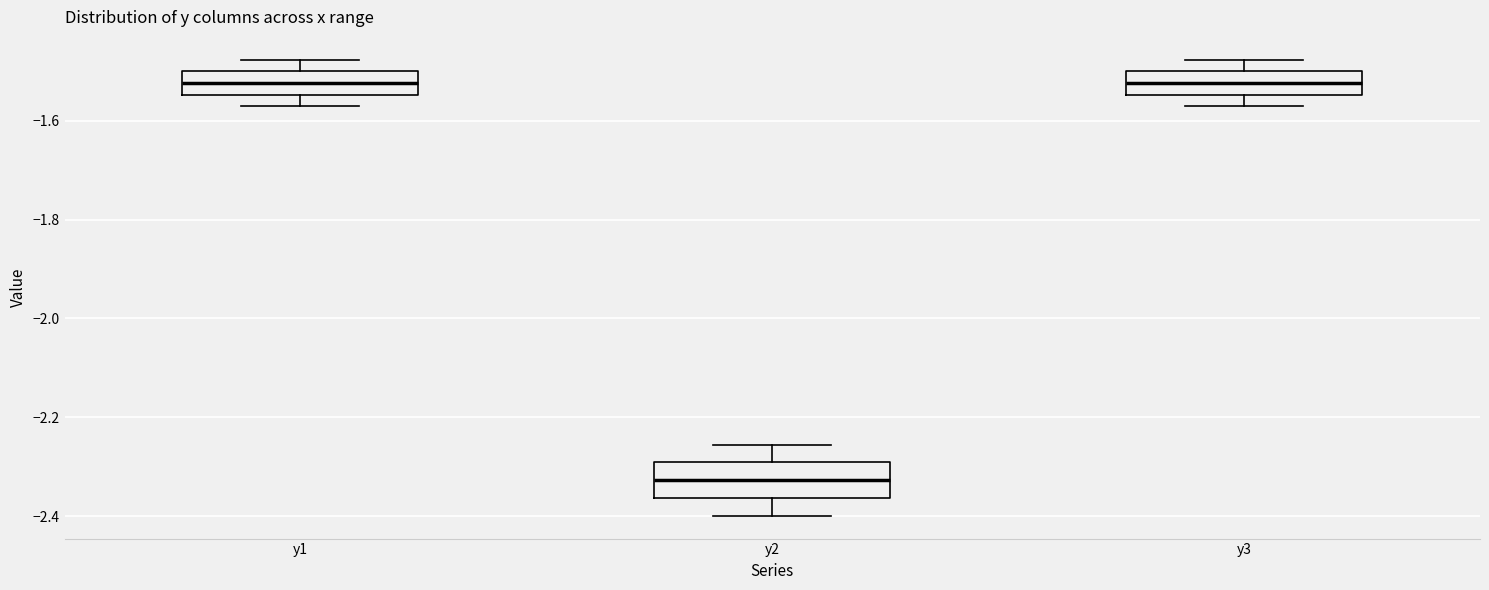

Where is the upper edge of the box for y1 on the y-axis? The values are not printed on the chart, so give them approximately, as read against the axis.

-1.50